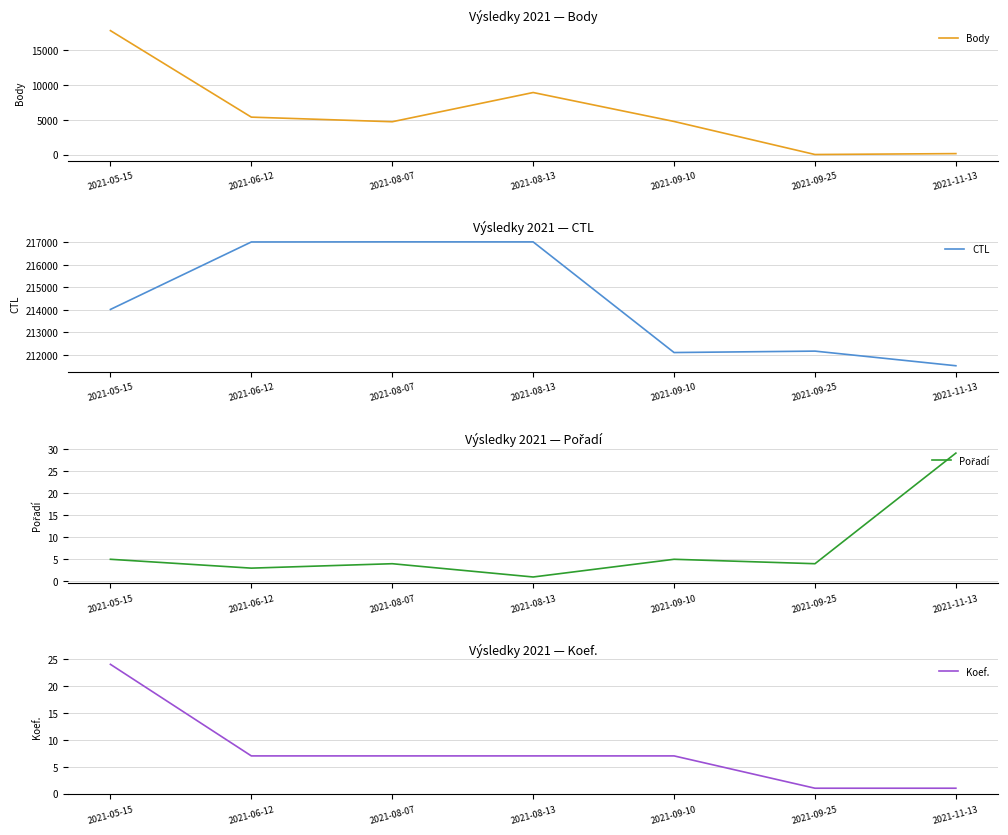

How many times do Koef. and Pořadí cross each other?

1